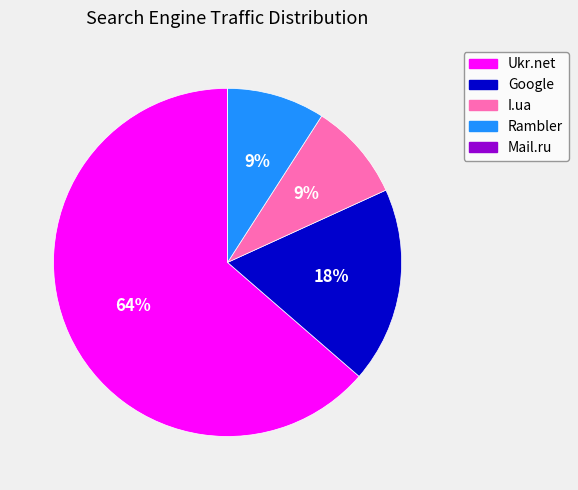

Is there any slice that represents more than half of the pie?

Yes